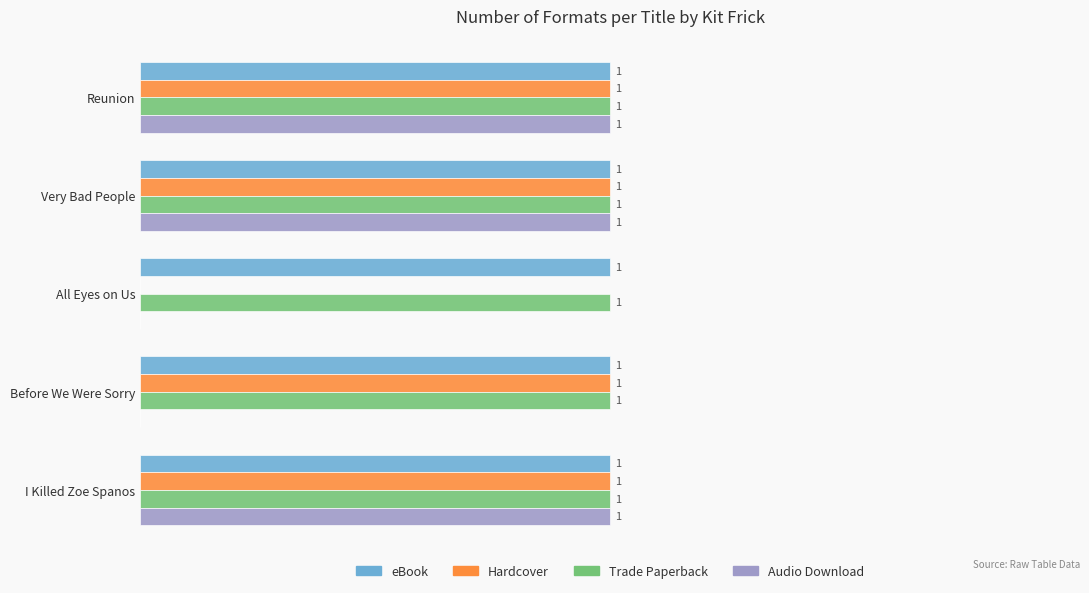

Is the value of Hardcover at I Killed Zoe Spanos greater than the value of Audio Download at Before We Were Sorry?

Yes